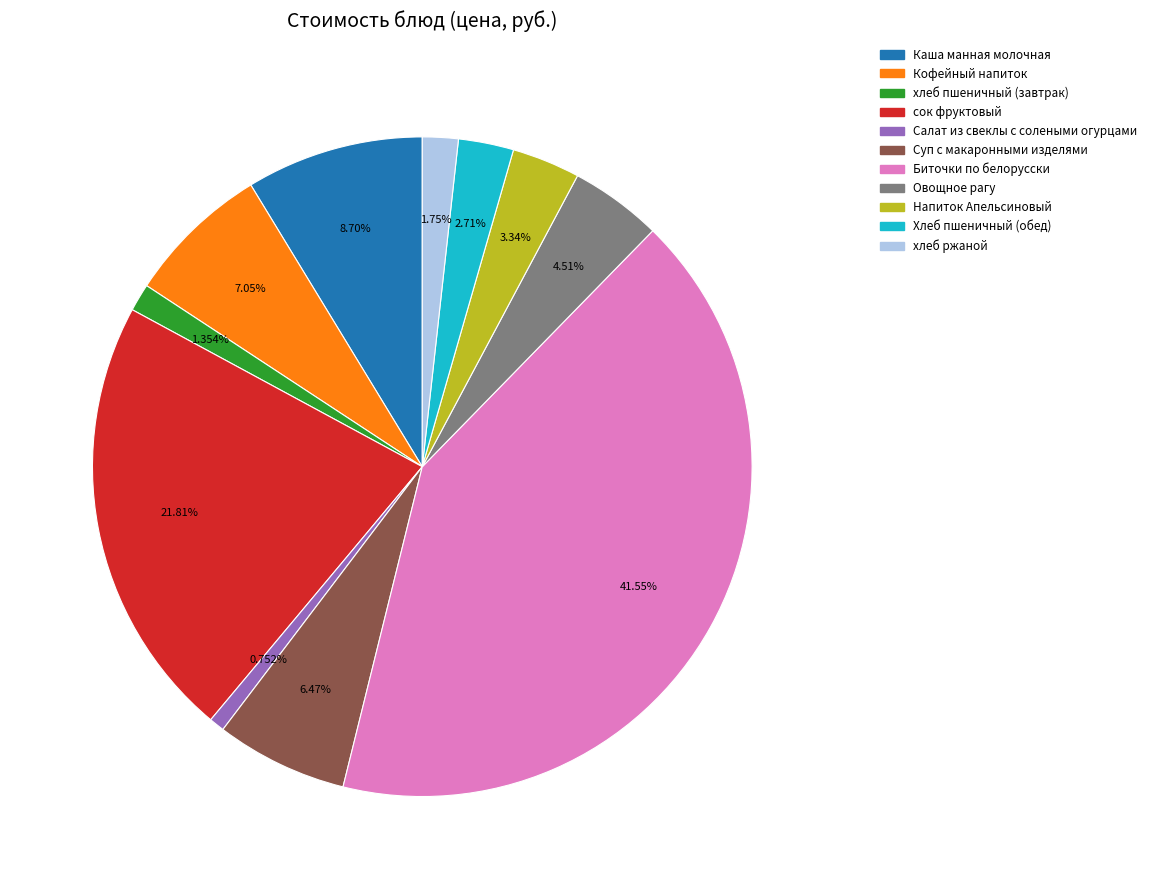

What percentage is the Напиток Апельсиновый slice, to the nearest percent?

3%